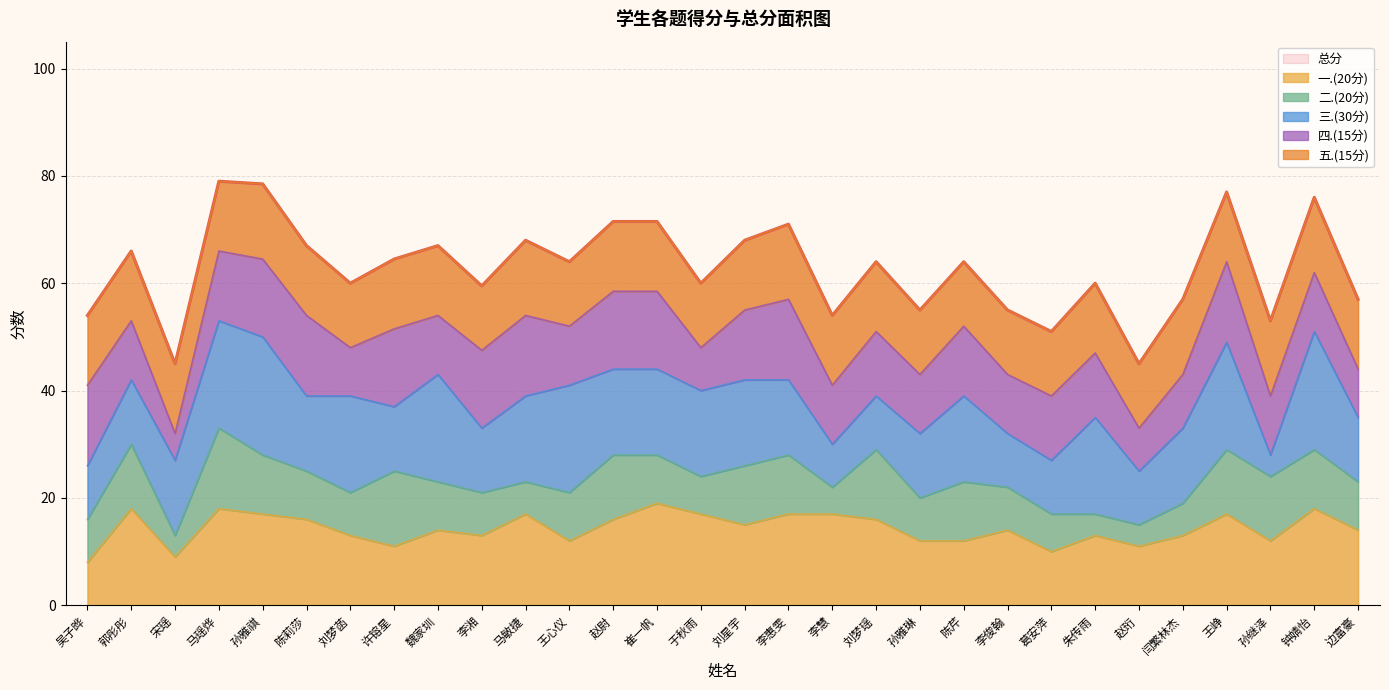

How many lines are shown in the chart?

6